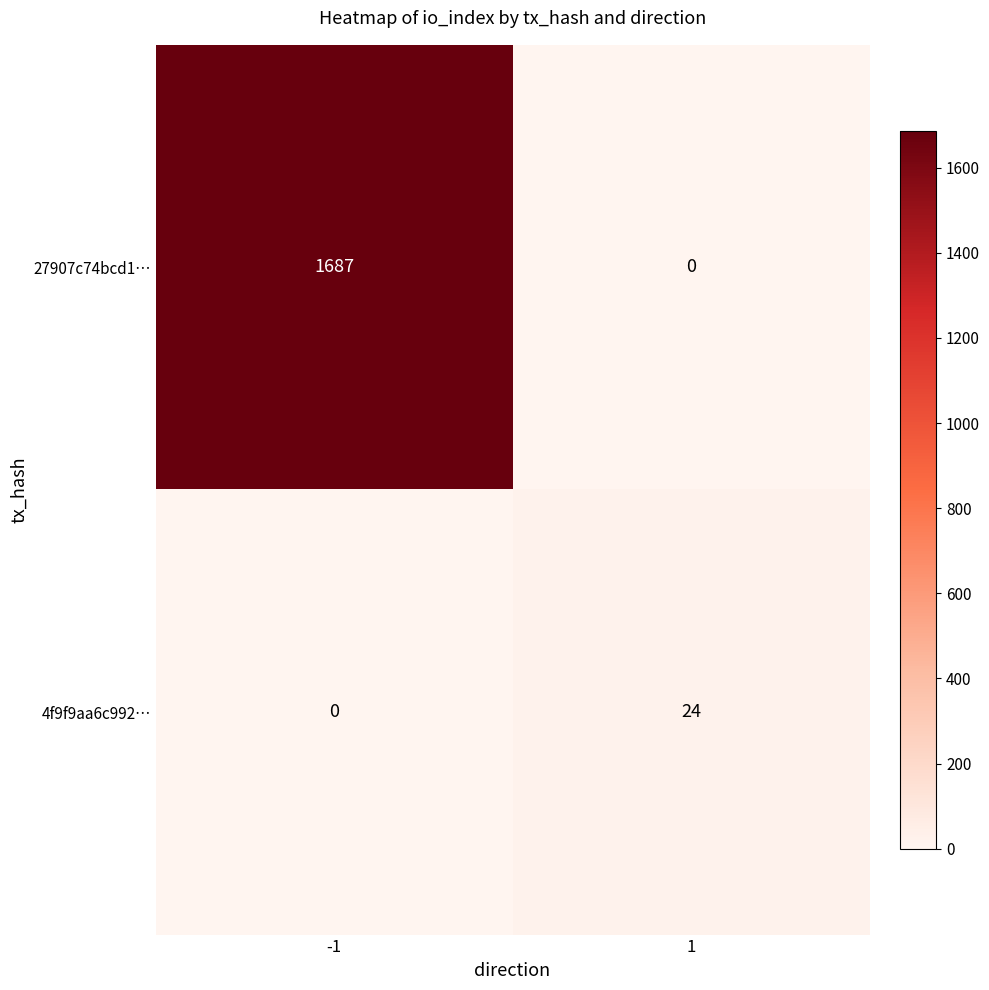

Which series has the largest total across all categories?

27907c74bcd1…